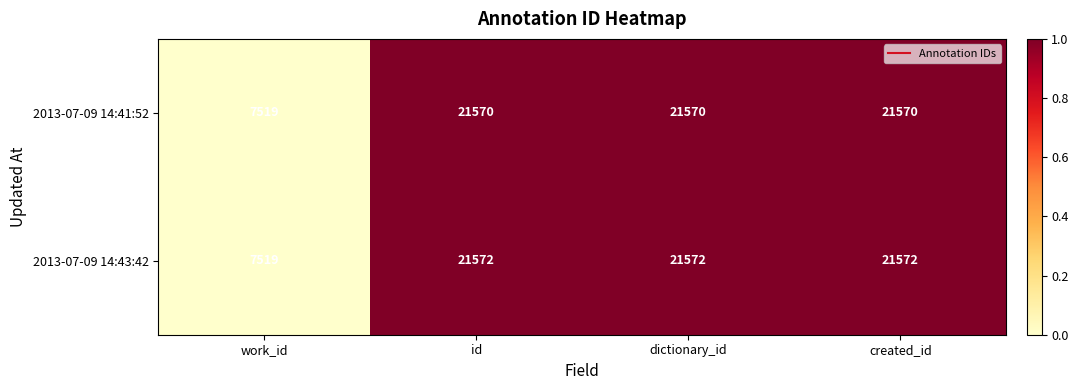

What is the sum of all 2013-07-09 14:41:52 values?

72229